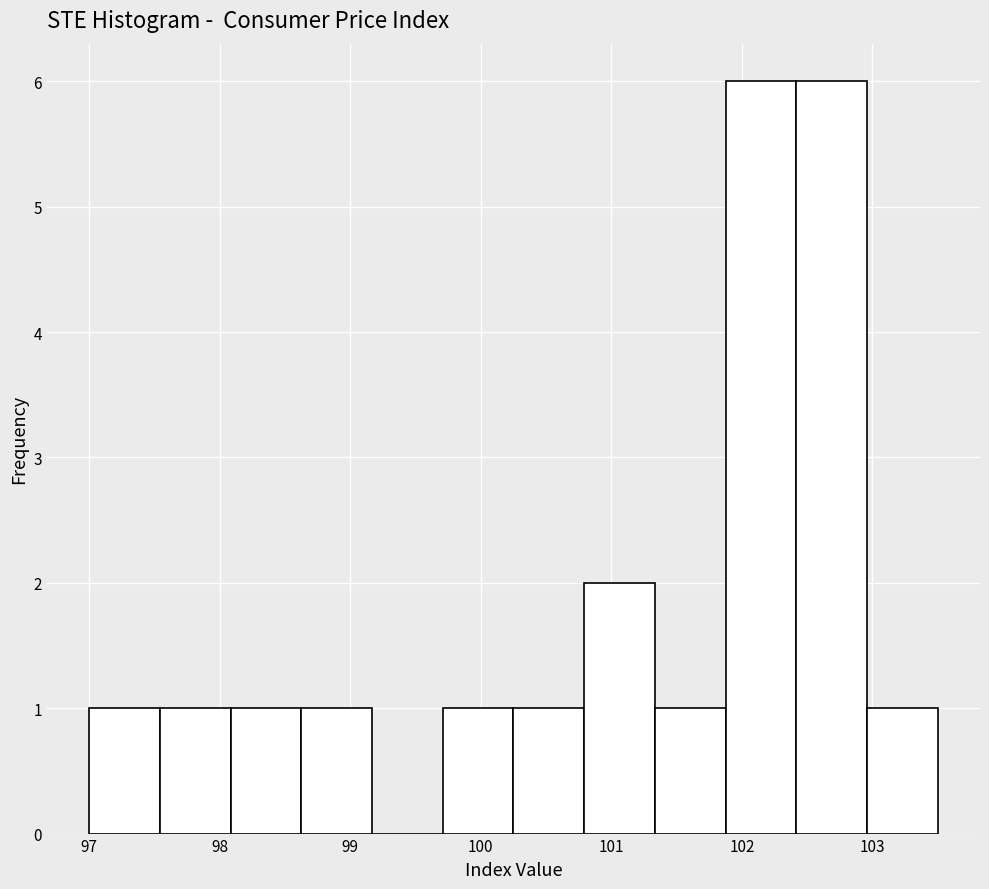

Reading left to right, transcribe this chart: for each bar, give the range it covers on the x-axis and its height. Neither the bar edges nor the heights are printed on the chart, so give them approximately, as read against the axes.

97.0 to 97.5: 1
97.5 to 98.1: 1
98.1 to 98.6: 1
98.6 to 99.2: 1
99.2 to 99.7: 0
99.7 to 100.3: 1
100.3 to 100.8: 1
100.8 to 101.3: 2
101.3 to 101.9: 1
101.9 to 102.4: 6
102.4 to 103.0: 6
103.0 to 103.5: 1